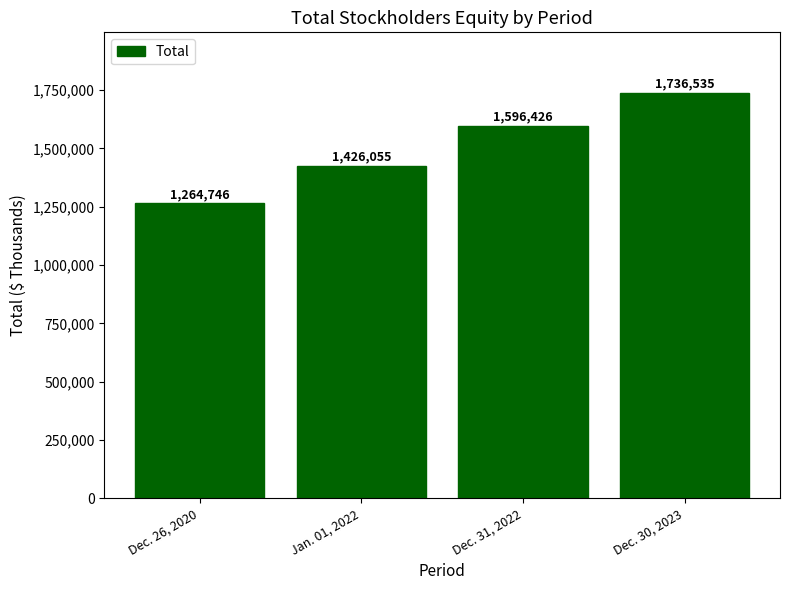

At which label is the value closest to 1500640?

Jan. 01, 2022